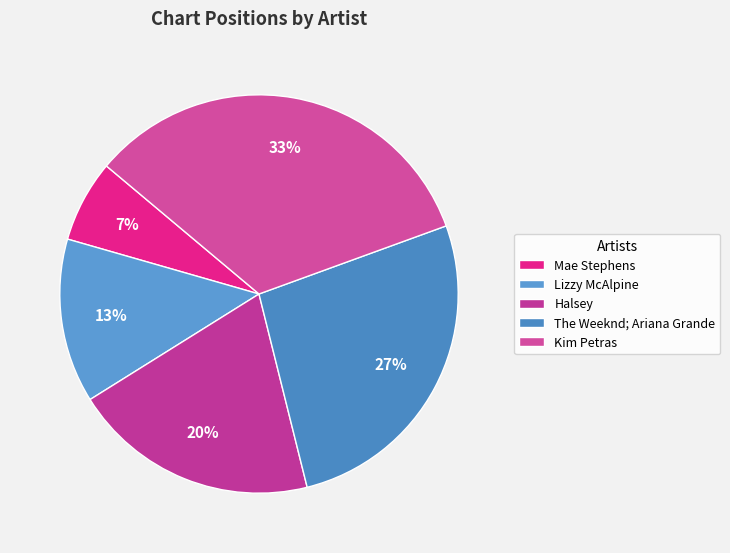

To the nearest percent, what is the difference between the Halsey and Lizzy McAlpine slice percentages?

7%